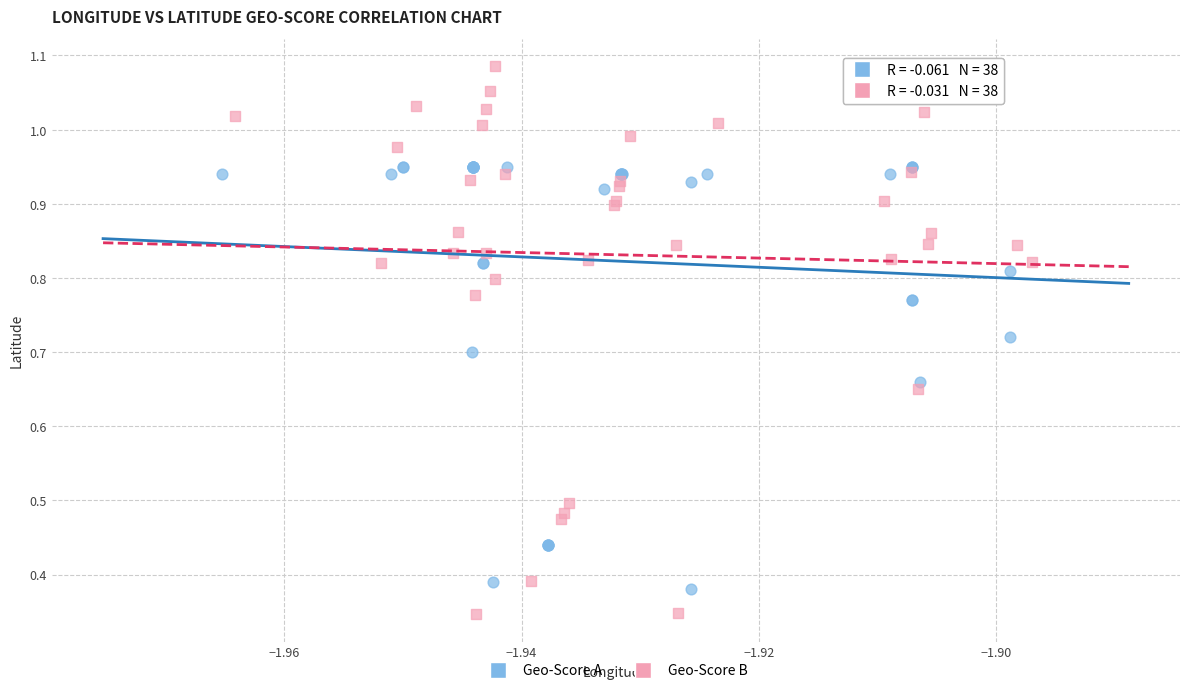

Which series has the largest Y range (max minus min)?

Geo-Score B